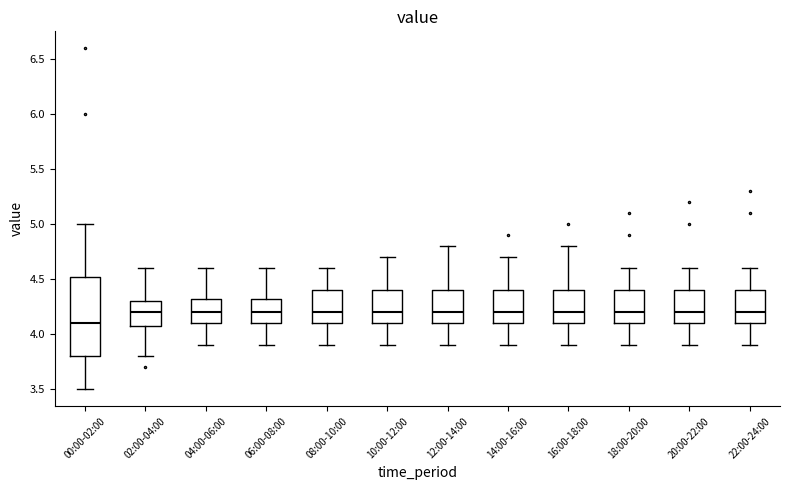

Reading left to right, read every box against the y-axis: the position of its median line, the range the box covers, and the ends of its whiskers. The values are not printed on the chart, so give them approximately, as read against the axis.

00:00-02:00: median 4.10, box 3.80 to 4.55, whiskers 3.50 to 5.00
02:00-04:00: median 4.20, box 4.10 to 4.30, whiskers 3.80 to 4.60
04:00-06:00: median 4.20, box 4.10 to 4.35, whiskers 3.90 to 4.60
06:00-08:00: median 4.20, box 4.10 to 4.35, whiskers 3.90 to 4.60
08:00-10:00: median 4.20, box 4.10 to 4.40, whiskers 3.90 to 4.60
10:00-12:00: median 4.20, box 4.10 to 4.40, whiskers 3.90 to 4.70
12:00-14:00: median 4.20, box 4.10 to 4.40, whiskers 3.90 to 4.80
14:00-16:00: median 4.20, box 4.10 to 4.40, whiskers 3.90 to 4.70
16:00-18:00: median 4.20, box 4.10 to 4.40, whiskers 3.90 to 4.80
18:00-20:00: median 4.20, box 4.10 to 4.40, whiskers 3.90 to 4.60
20:00-22:00: median 4.20, box 4.10 to 4.40, whiskers 3.90 to 4.60
22:00-24:00: median 4.20, box 4.10 to 4.40, whiskers 3.90 to 4.60